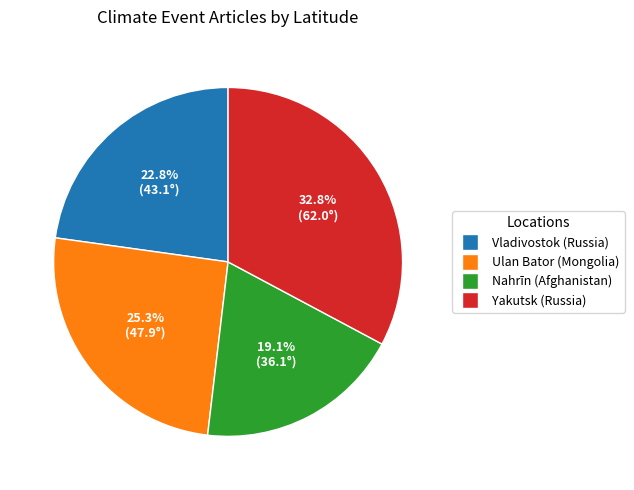

To the nearest percent, what is the difference between the largest and smallest slice percentages?

14%